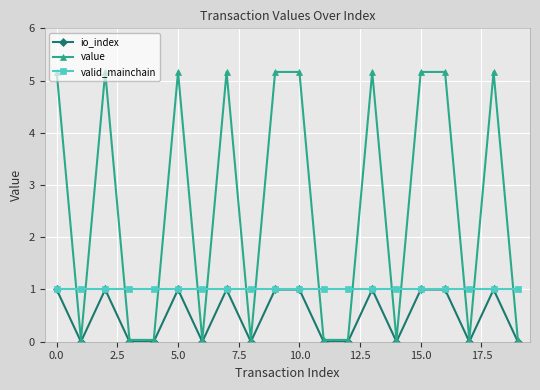

After their last crossing, which series has the higher values: value or valid_mainchain?

valid_mainchain